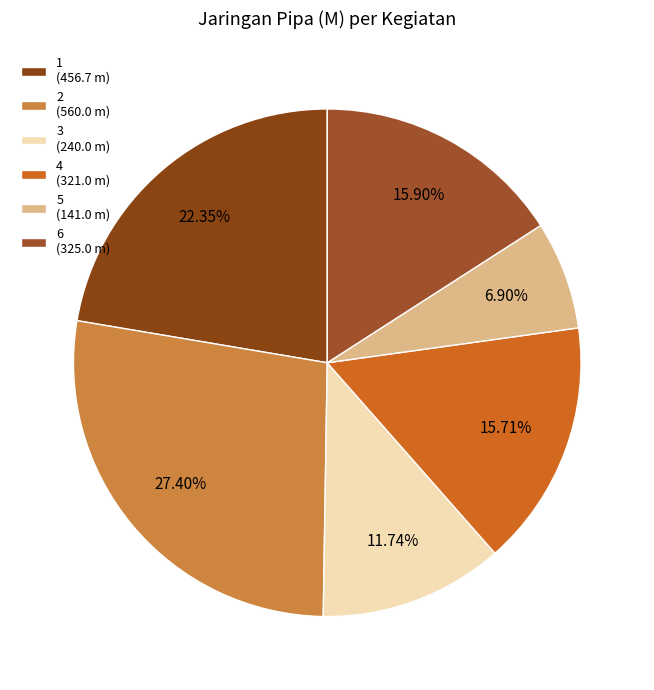

Combined, do 5 and 6 account for over 50%?

No